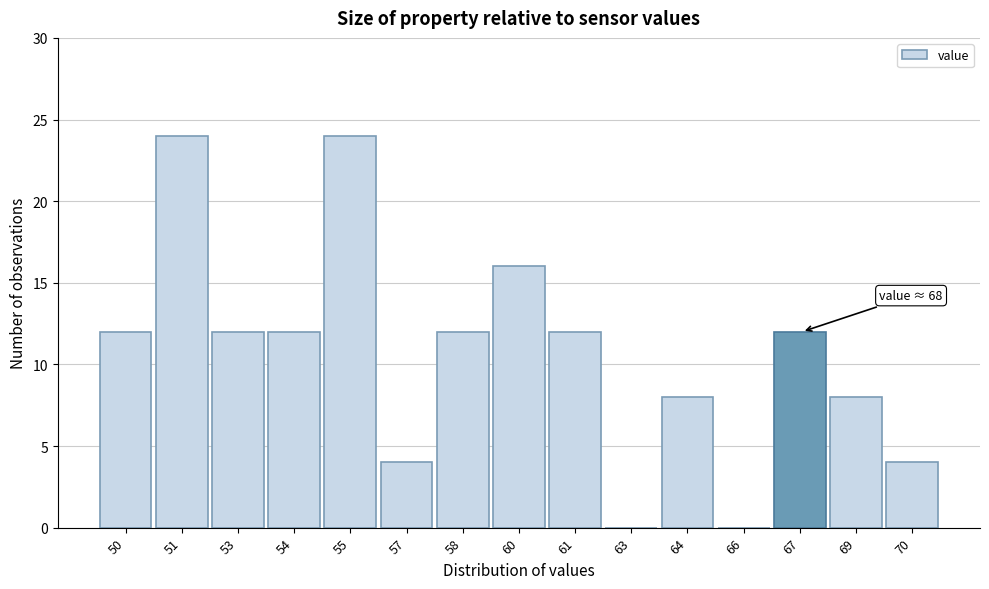

Reading left to right, transcribe all the data shown in this chart.

50=12	51=24	53=12	54=12	55=24	57=4	58=12	60=16	61=12	63=0	64=8	66=0	67=12	69=8	70=4